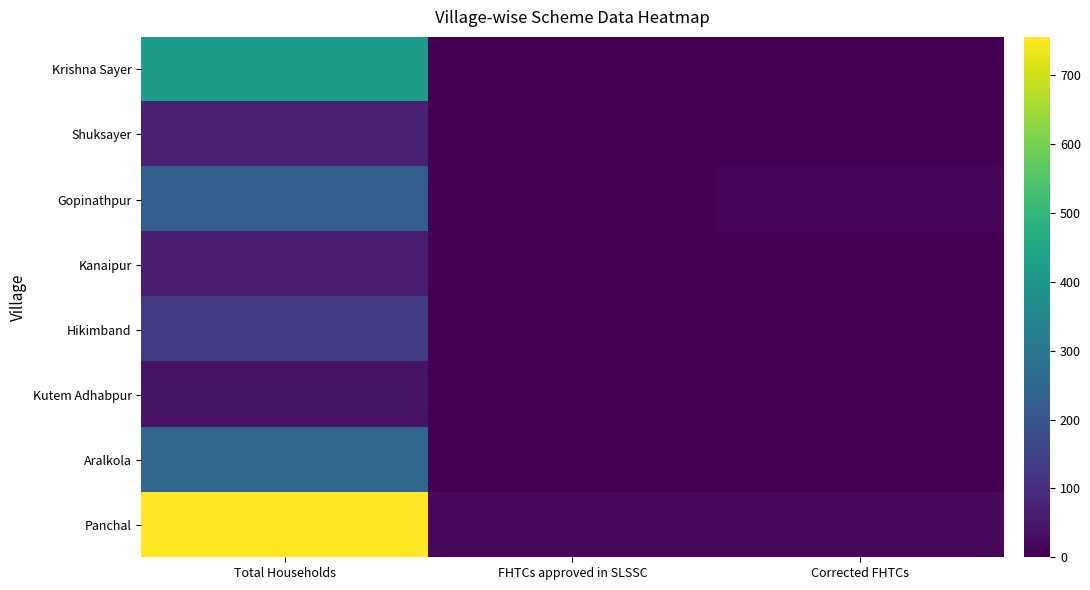

How many data points does each series have?

3